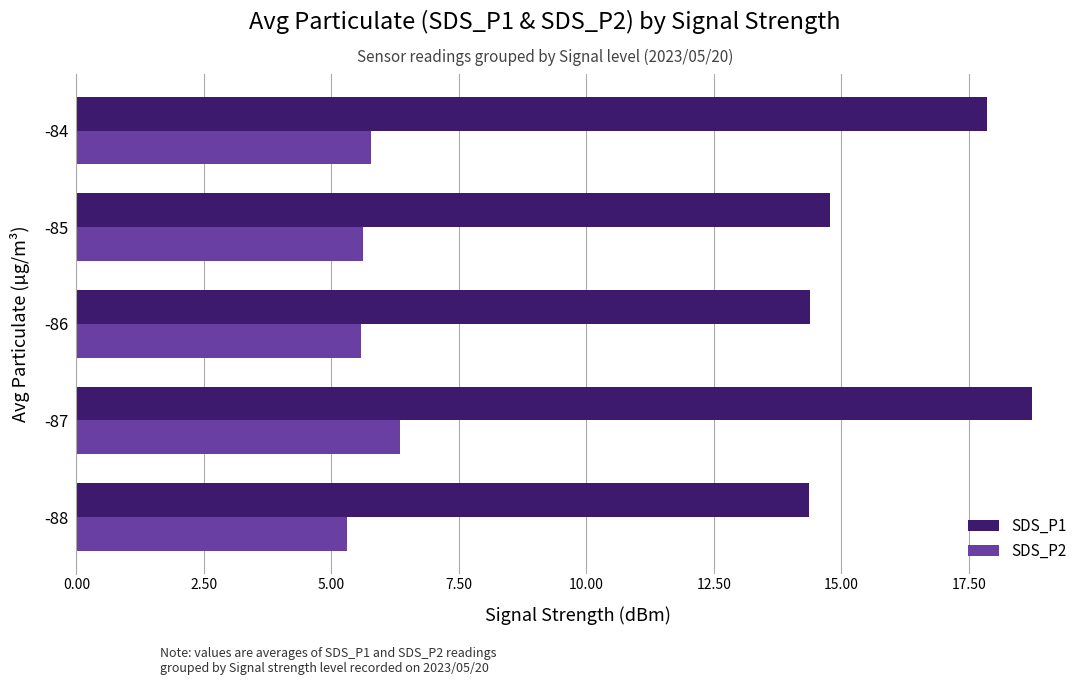

Which series has the widest spread of values?

SDS_P1